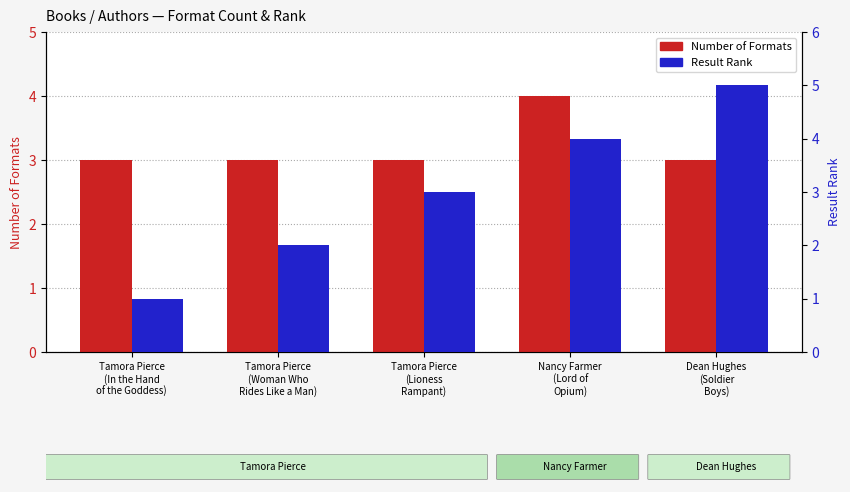

Which has a higher value, Tamora Pierce
(Woman Who
Rides Like a Man) or Nancy Farmer
(Lord of
Opium)?

Nancy Farmer
(Lord of
Opium)